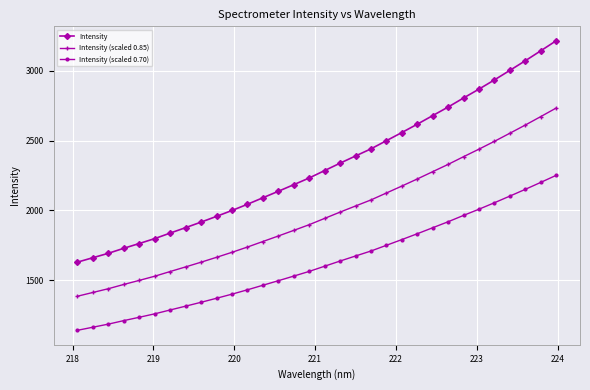

What is the greatest value displayed?

3216.0